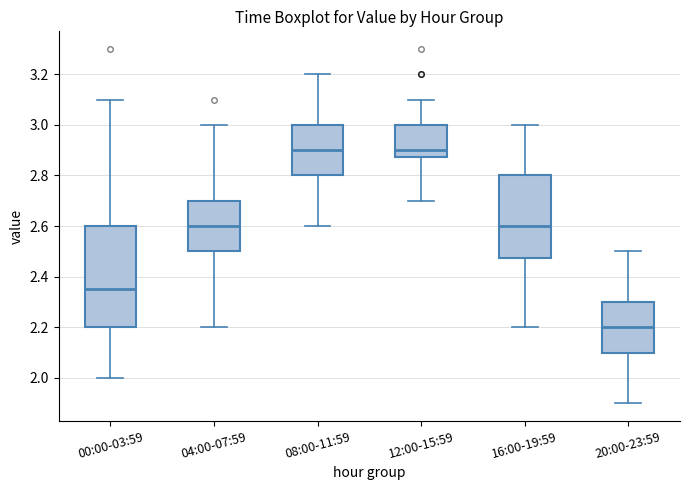

Reading left to right, transcribe this box plot: for each box, give where its median line is, the range the box spans, and where its two whiskers end, as read against the y-axis. The values are not printed on the chart, so give them approximately, as read against the axis.

00:00-03:59: median 2.36, box 2.20 to 2.60, whiskers 2.00 to 3.10
04:00-07:59: median 2.60, box 2.50 to 2.70, whiskers 2.20 to 3.00
08:00-11:59: median 2.90, box 2.80 to 3.00, whiskers 2.60 to 3.20
12:00-15:59: median 2.90, box 2.88 to 3.00, whiskers 2.70 to 3.10
16:00-19:59: median 2.60, box 2.48 to 2.80, whiskers 2.20 to 3.00
20:00-23:59: median 2.20, box 2.10 to 2.30, whiskers 1.90 to 2.50